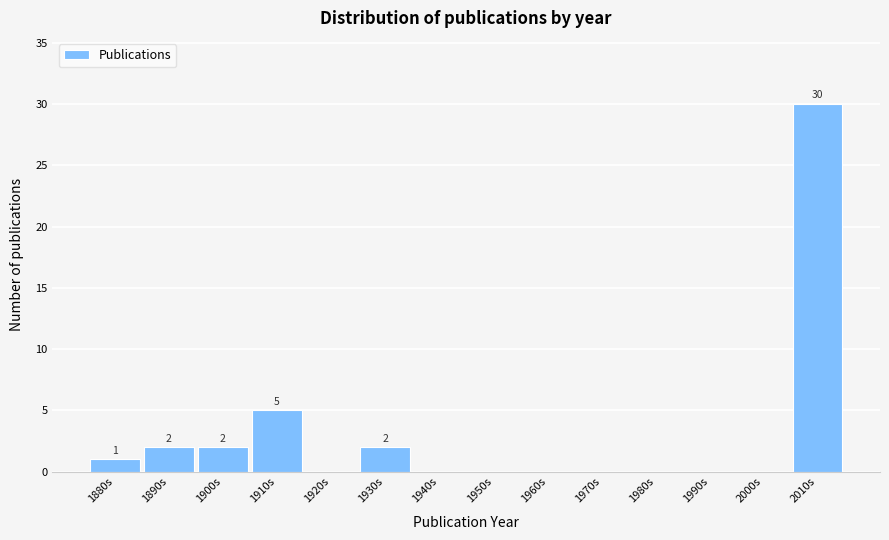

Reading left to right, transcribe all the data shown in this chart.

1880s=1	1890s=2	1900s=2	1910s=5	1920s=0	1930s=2	1940s=0	1950s=0	1960s=0	1970s=0	1980s=0	1990s=0	2000s=0	2010s=30